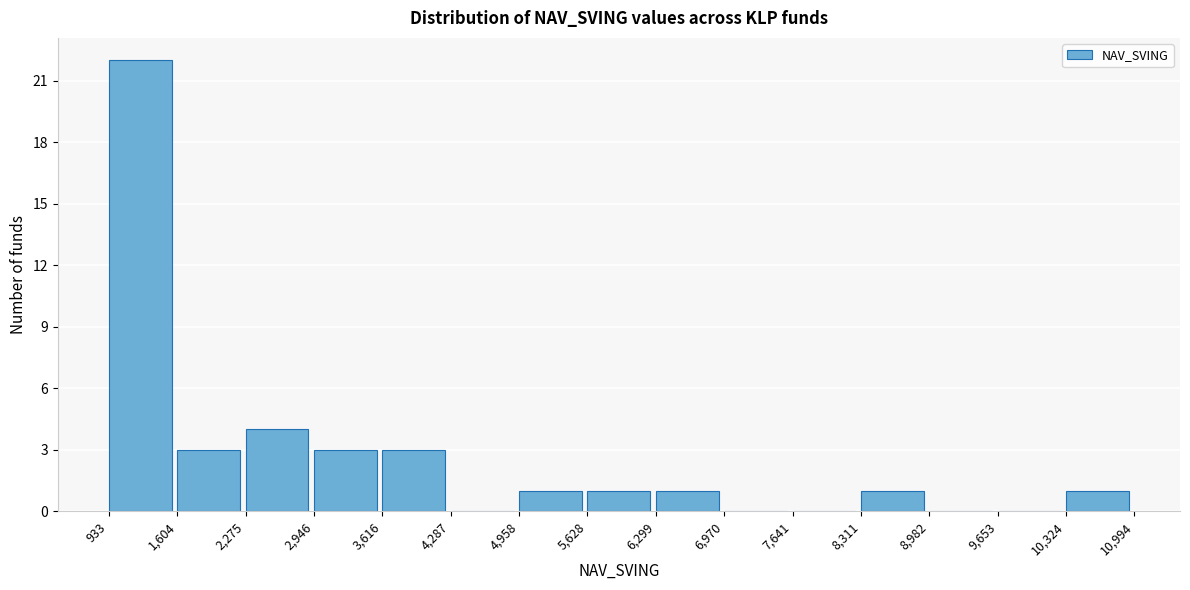

What is the height of the bar covering 6,299 to 6,970 on the x-axis? The values are not printed on the chart, so give them approximately, as read against the axis.

1